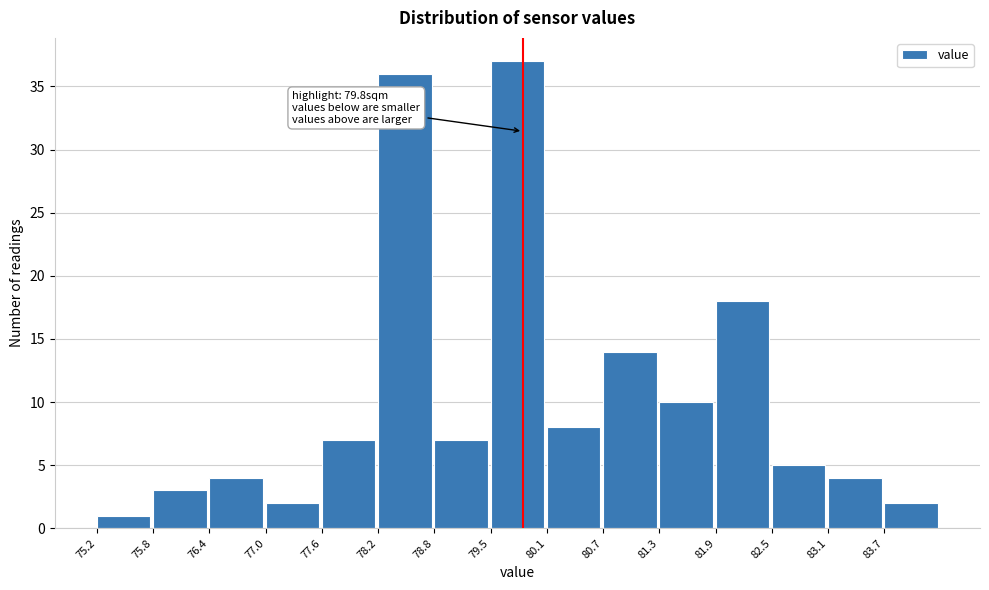

Over which range of the x-axis is the bar tallest?

79.45 to 80.06